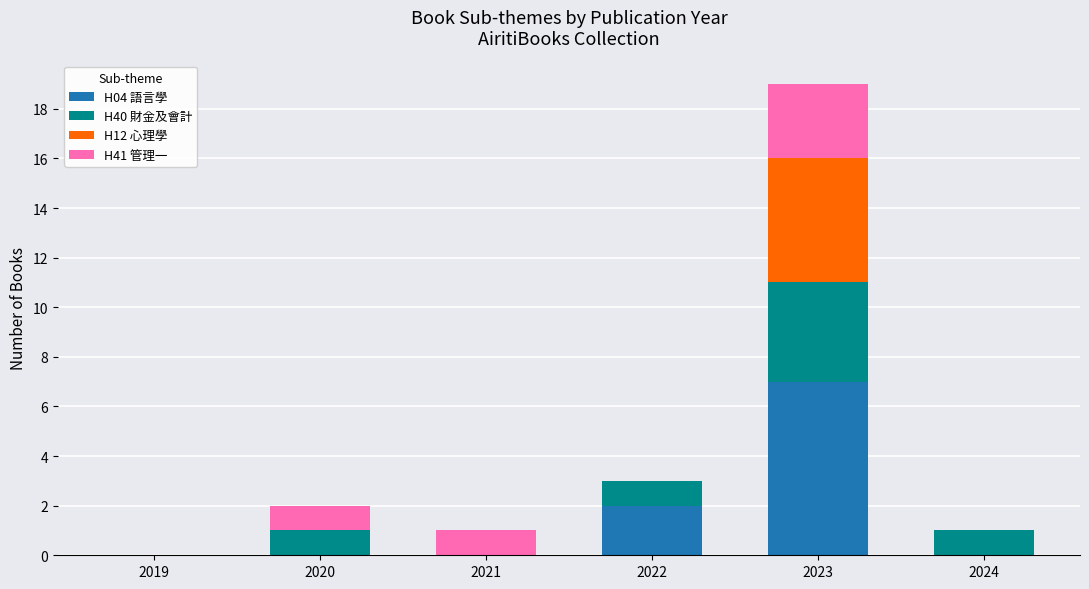

What is the total value across all series at 2022?

3